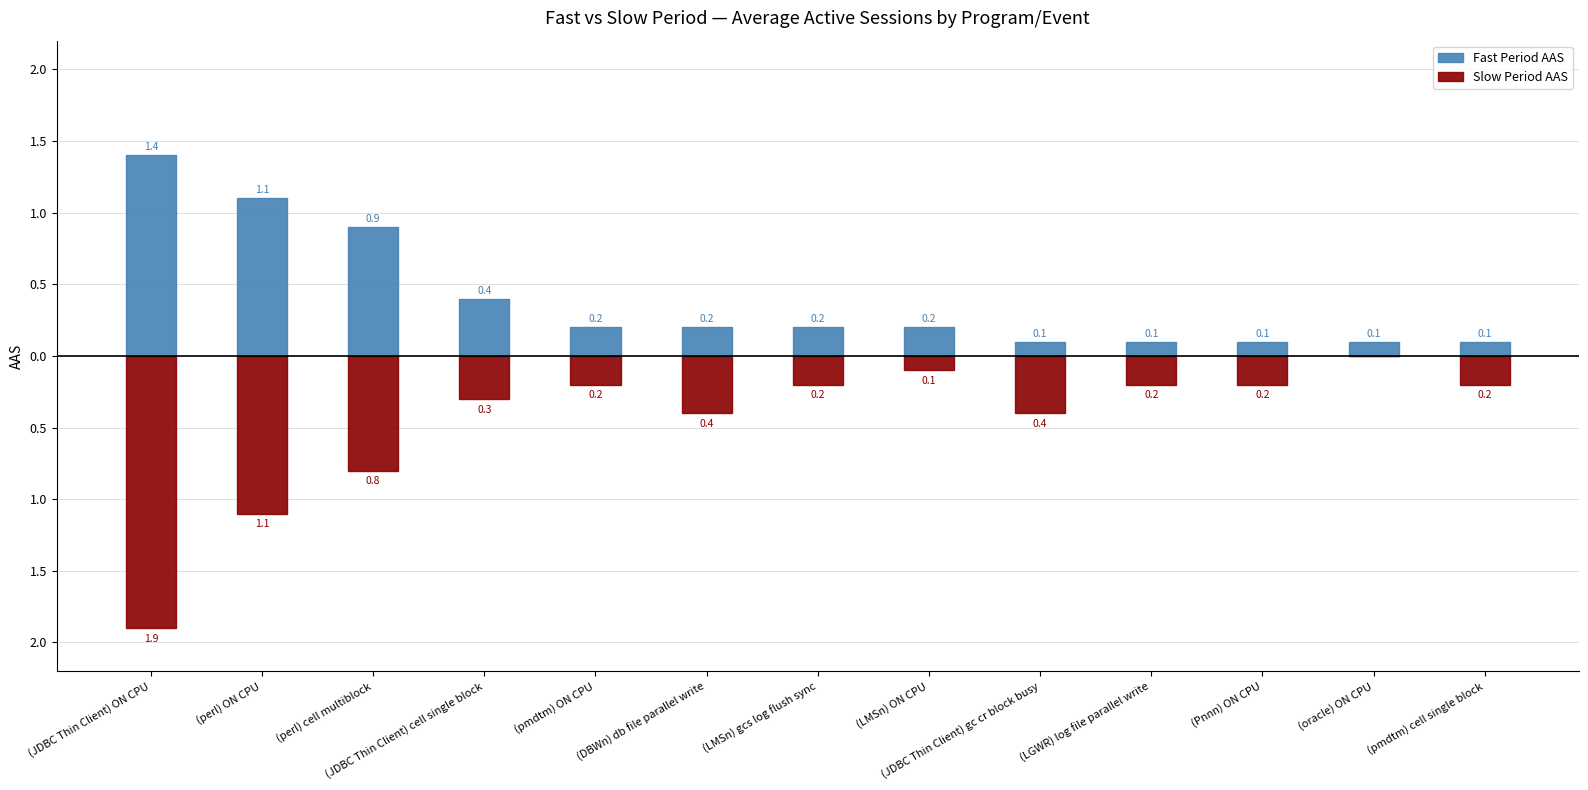

What is the sum of all Slow Period AAS values?

-6.0